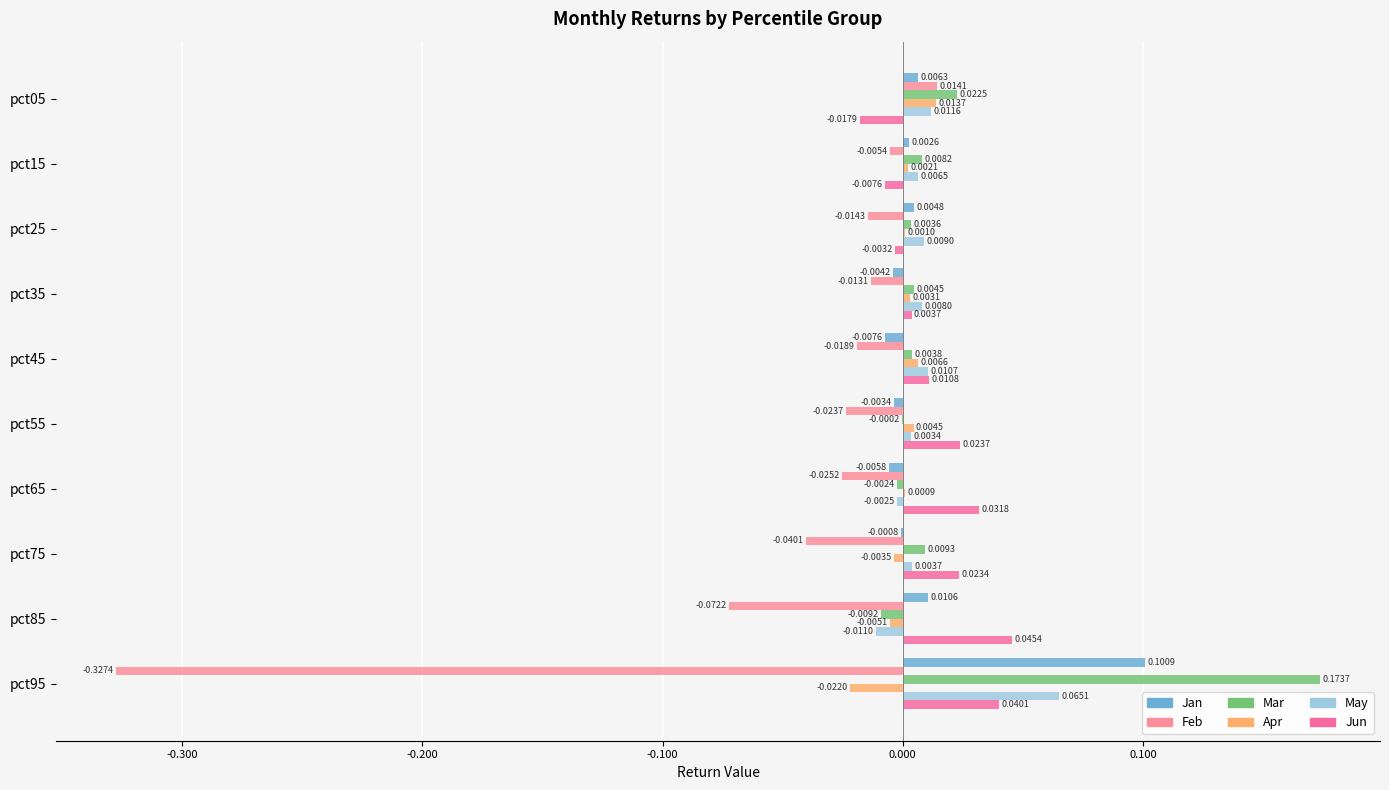

Count the number of categories in the chart.

10